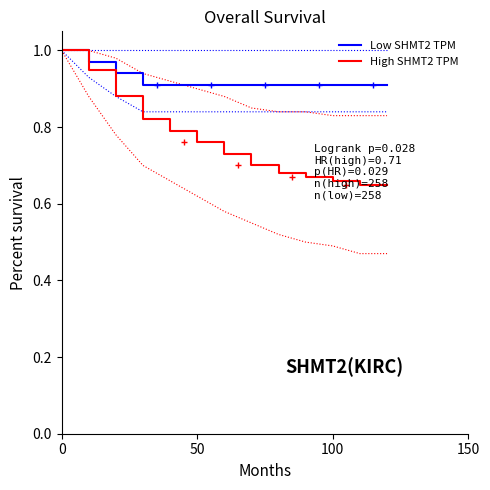

List the series in order of their overall mean, highest first.

Low SHMT2 TPM, High SHMT2 TPM